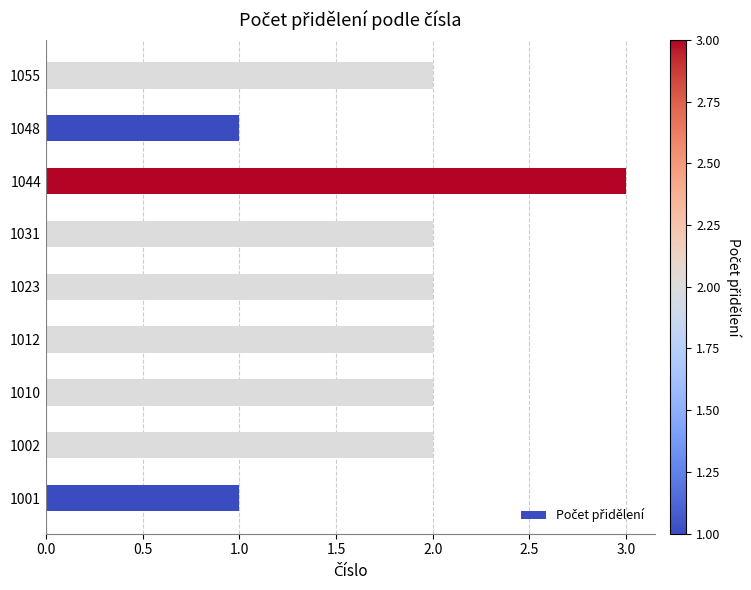

Is it true that the value at 1031 is 2?

True